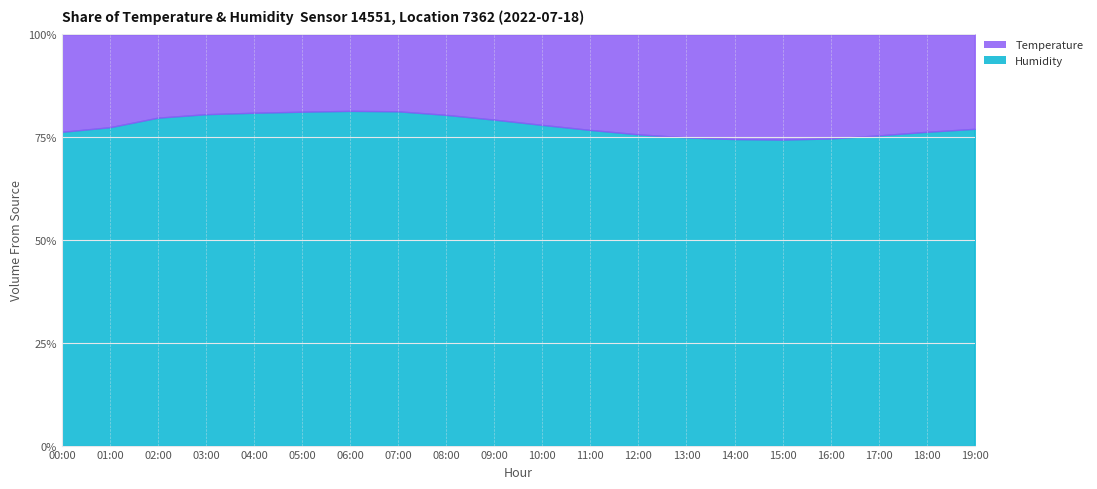

Is it true that the value at 08:00 is 35.4?

False